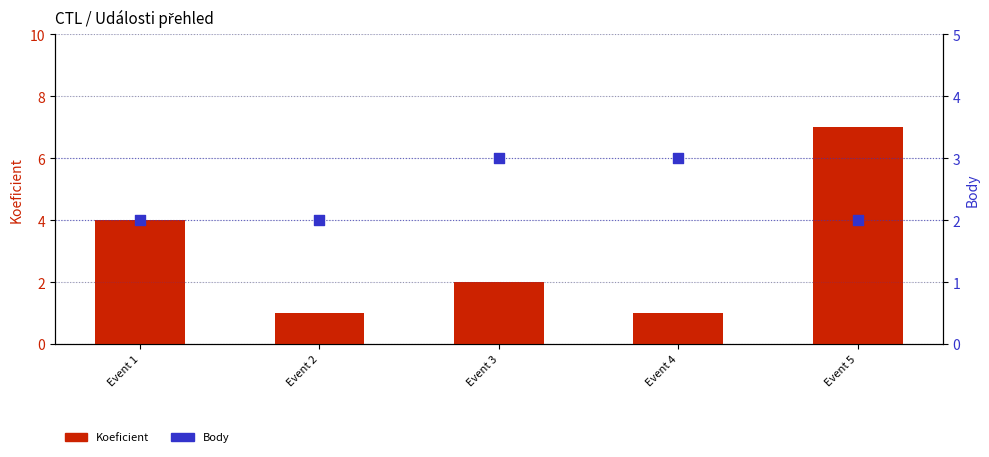

At which category is the sum across all series the highest?

Event 5